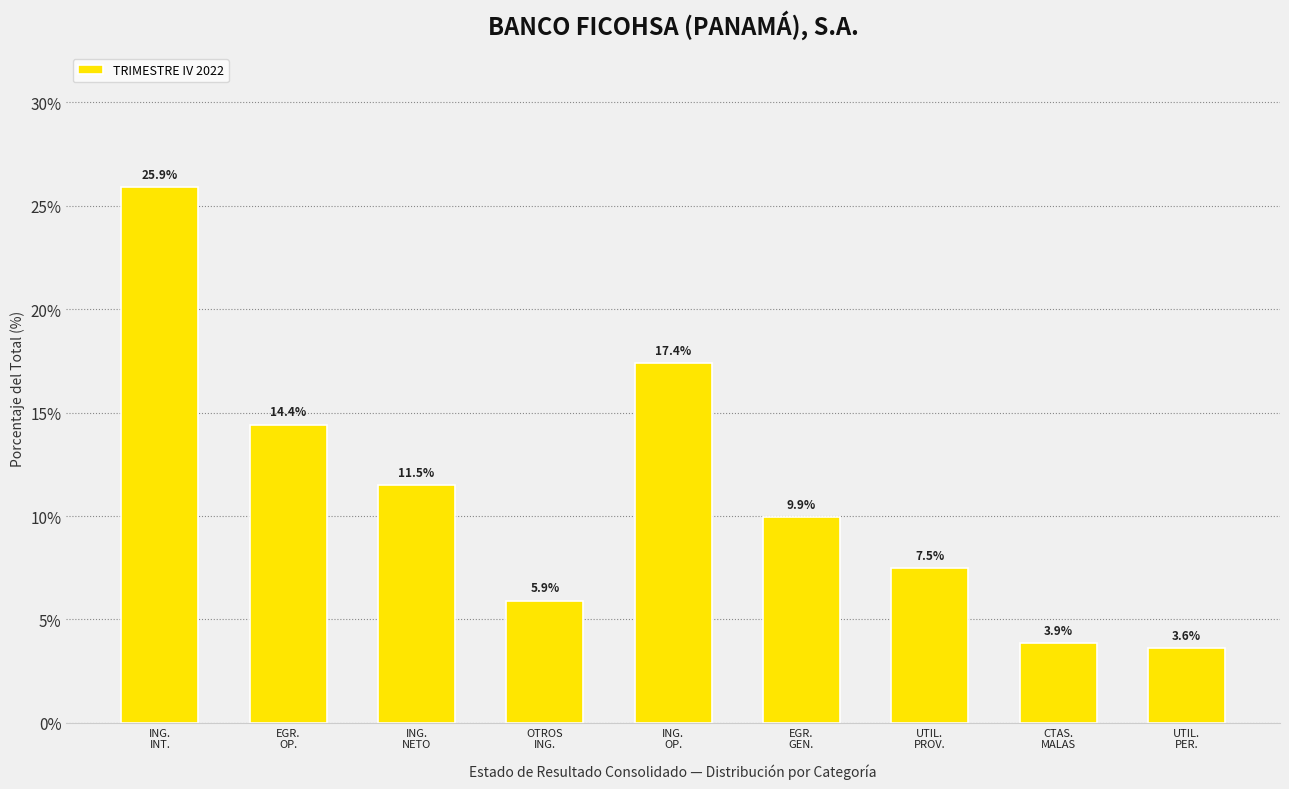

Reading left to right, extract all data points from this chart.

25.9	14.4	11.5	5.9	17.4	9.9	7.5	3.9	3.6